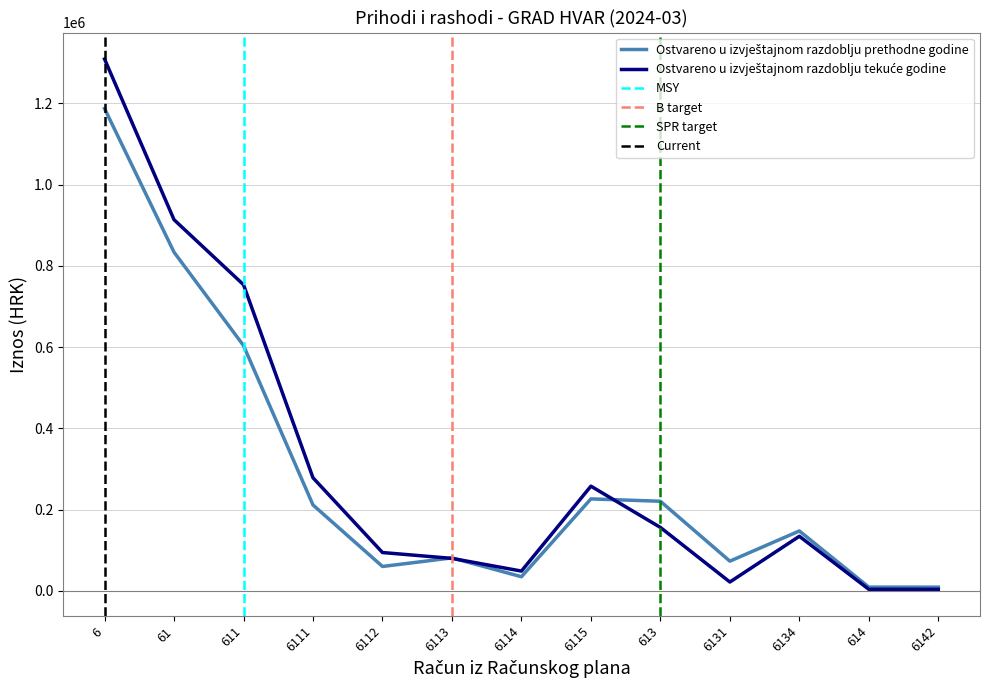

What is the value of the Ostvareno u izvještajnom razdoblju prethodne godine point at the 2nd from the left?

833600.5